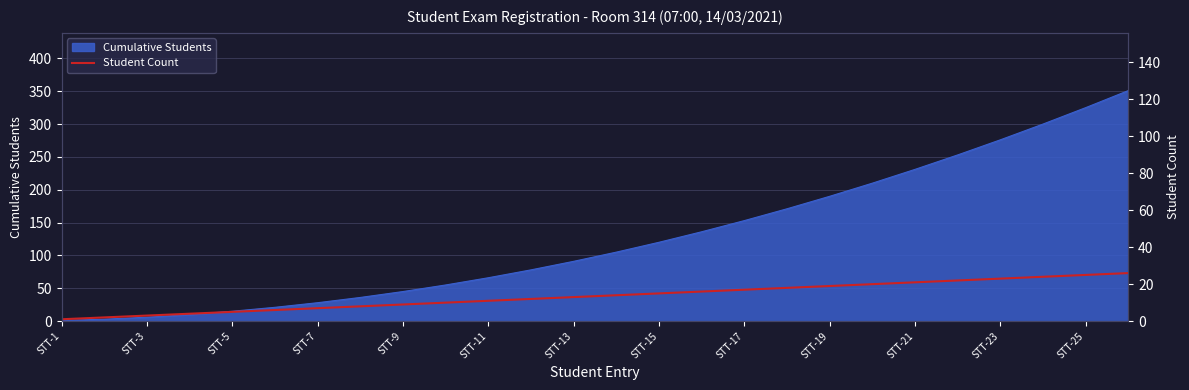

The Cumulative Students series shows 45 at STT-9. True or false?

True